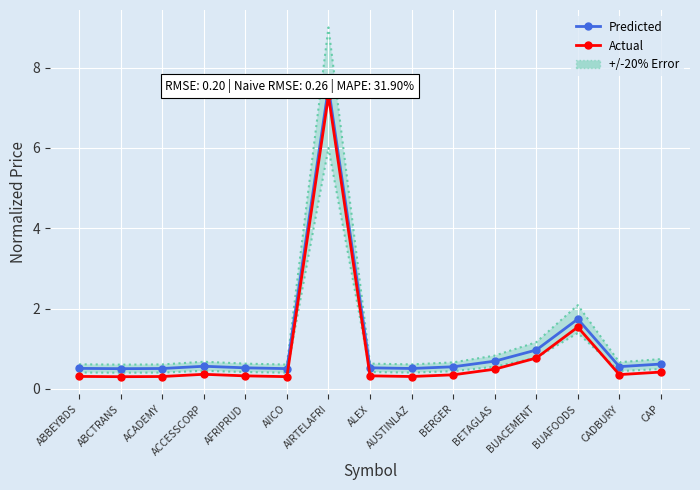

Reading right to left, what are all the values shown in this chart?

Predicted: 0.6	0.6	1.7	1.0	0.7	0.5	0.5	0.5	7.5	0.5	0.5	0.6	0.5	0.5	0.5
Actual: 0.4	0.4	1.5	0.8	0.5	0.3	0.3	0.3	7.3	0.3	0.3	0.4	0.3	0.3	0.3